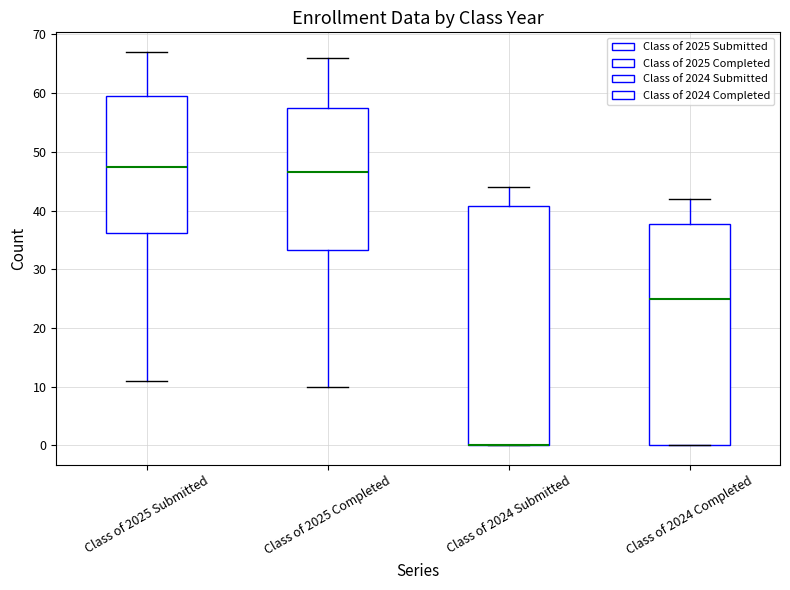

Where is the upper edge of the box for Class of 2025 Submitted on the y-axis? The values are not printed on the chart, so give them approximately, as read against the axis.

60